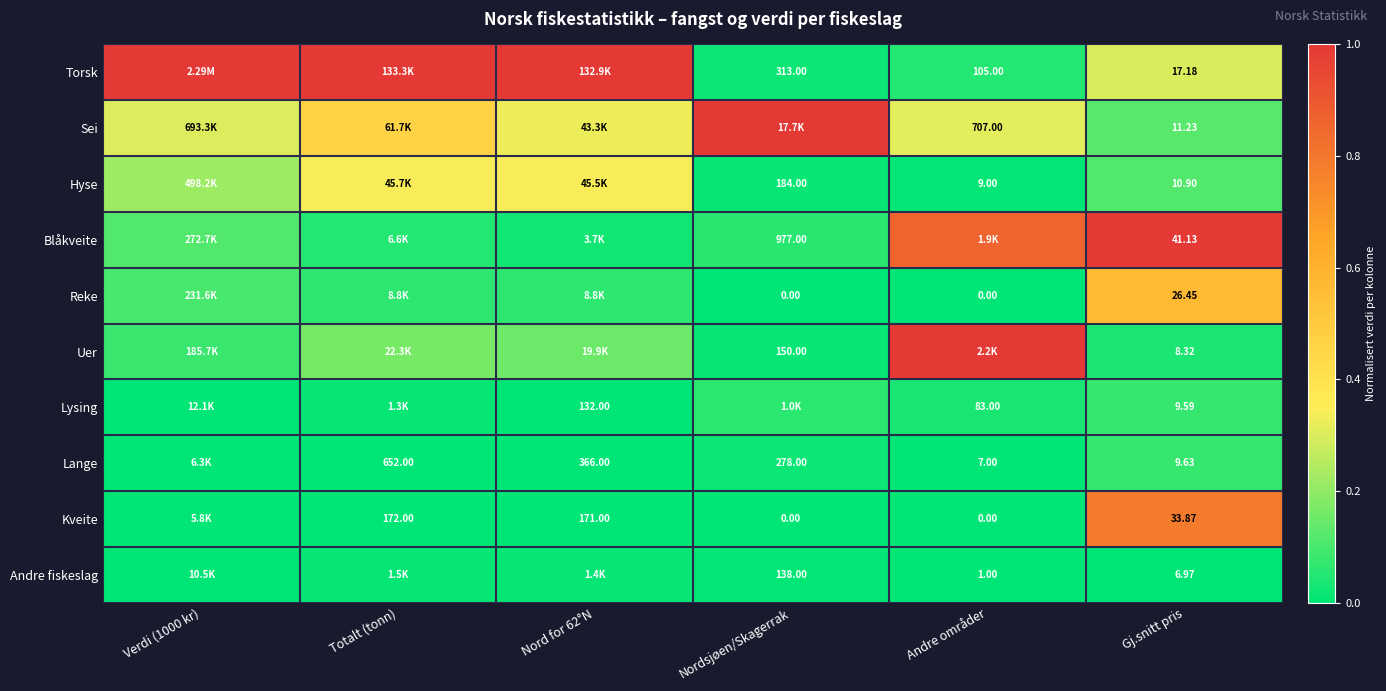

At Gj.snitt pris, list the series in order from smallest to largest.

Andre fiskeslag, Uer, Lysing, Lange, Hyse, Sei, Torsk, Reke, Kveite, Blåkveite